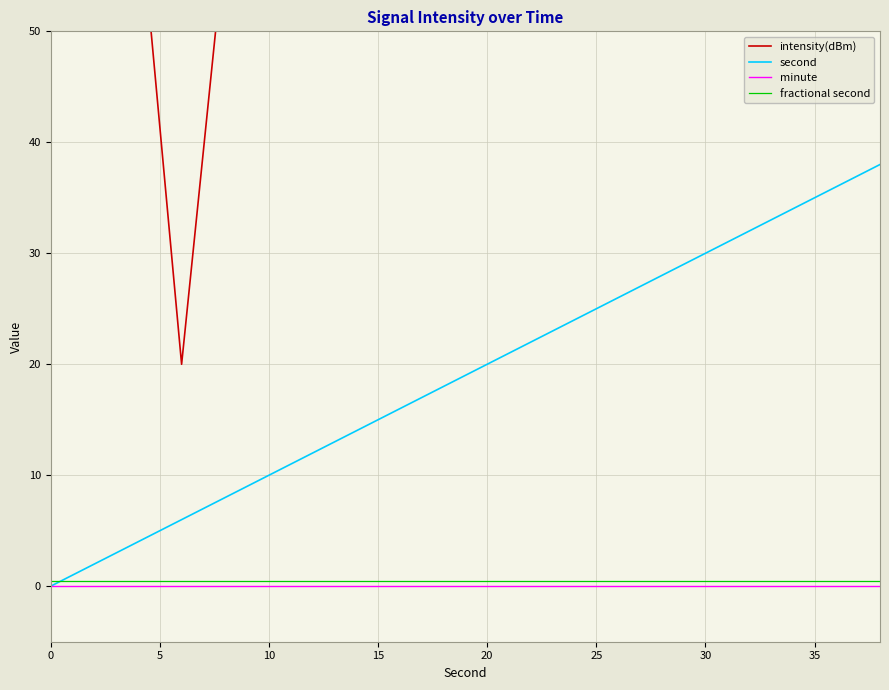

At how many categories does at least one series exceed 74?

3